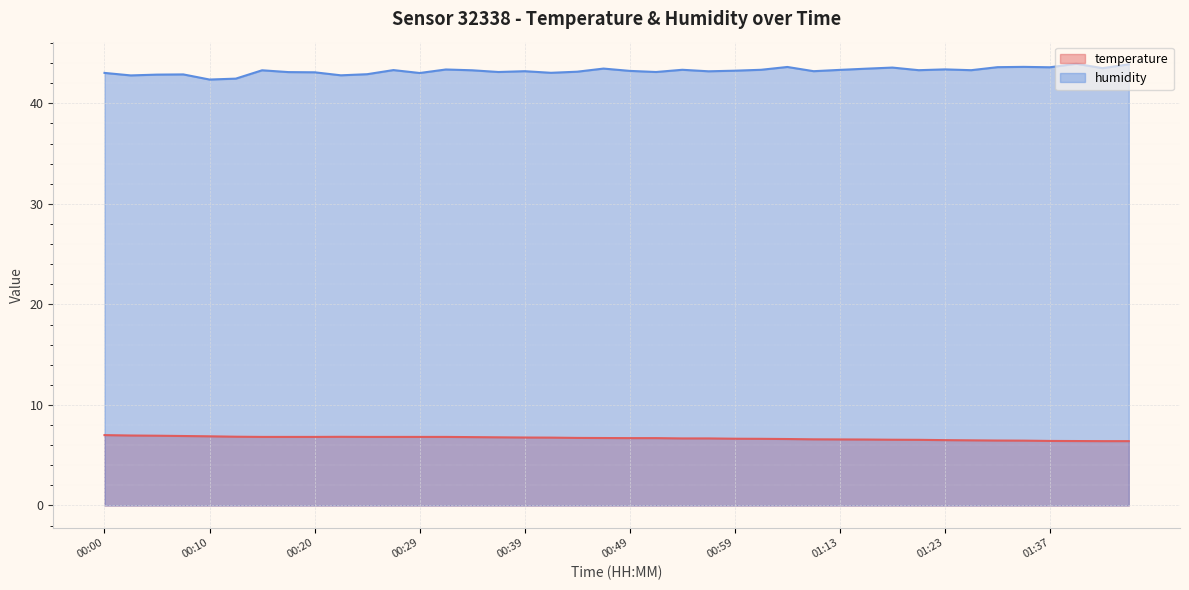

Reading left to right, what are all the values shown in this chart?

temperature: 7.0	7.0	6.9	6.9	6.9	6.8	6.8	6.8	6.8	6.8	6.8	6.8	6.8	6.8	6.8	6.8	6.8	6.8	6.7	6.7	6.7	6.7	6.7	6.7	6.6	6.6	6.6	6.6	6.6	6.6	6.5	6.5	6.5	6.5	6.5	6.5	6.4	6.4	6.4	6.4
humidity: 43.0	42.8	42.9	42.9	42.4	42.5	43.3	43.1	43.1	42.8	42.9	43.3	43.0	43.4	43.3	43.1	43.2	43.0	43.1	43.5	43.2	43.1	43.3	43.2	43.2	43.3	43.6	43.2	43.3	43.5	43.6	43.3	43.4	43.3	43.6	43.6	43.6	43.9	43.5	43.9